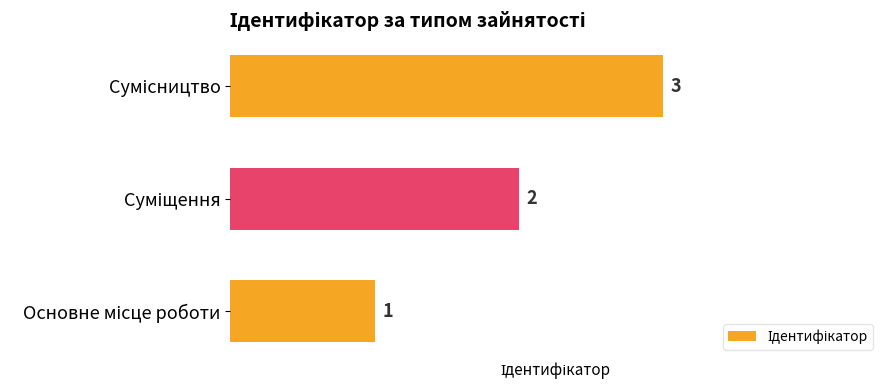

What is the maximum value shown in the chart?

3